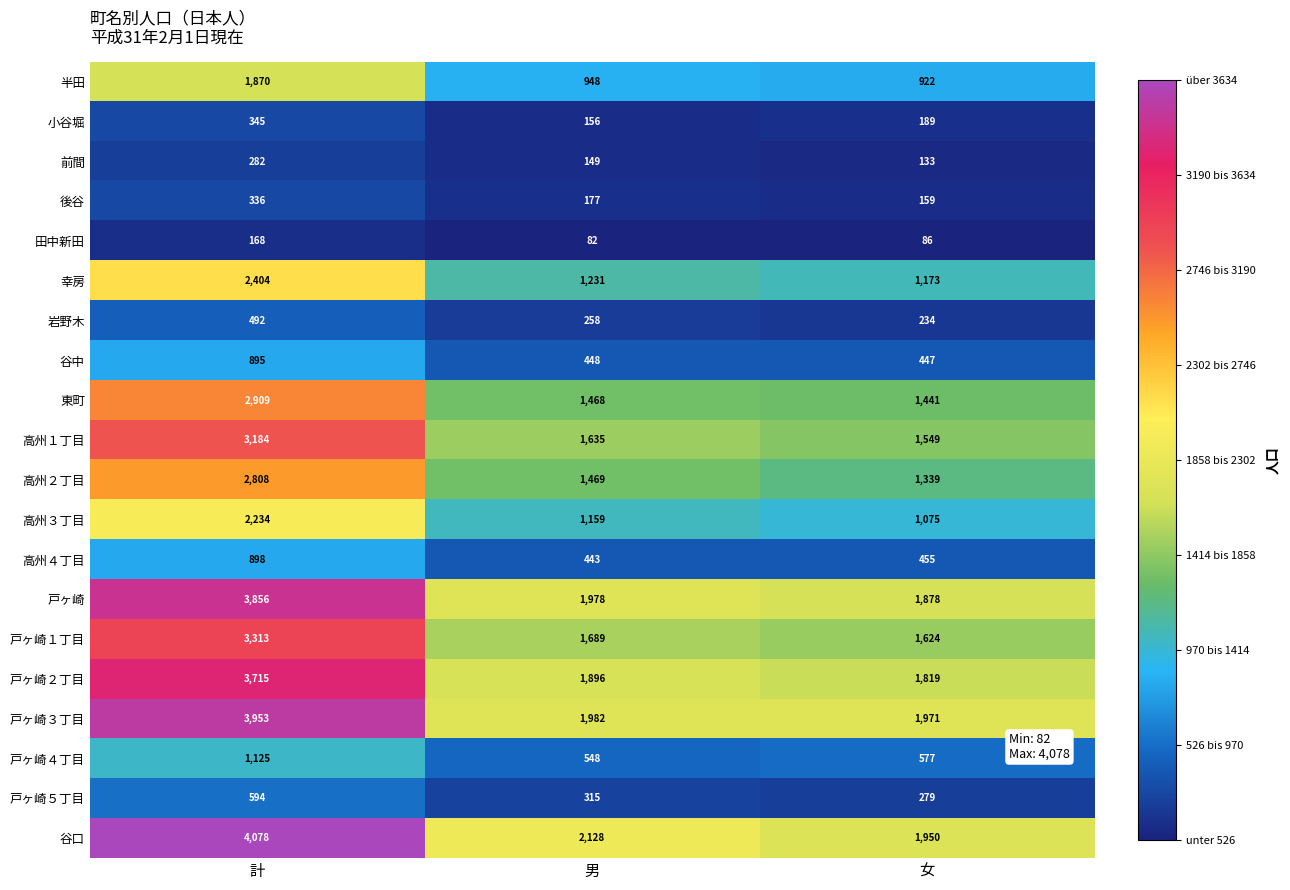

List the series in order of their peak value, lowest first.

田中新田, 前間, 後谷, 小谷堀, 岩野木, 戸ヶ崎５丁目, 谷中, 高州４丁目, 戸ヶ崎４丁目, 半田, 高州３丁目, 幸房, 高州２丁目, 東町, 高州１丁目, 戸ヶ崎１丁目, 戸ヶ崎２丁目, 戸ヶ崎, 戸ヶ崎３丁目, 谷口